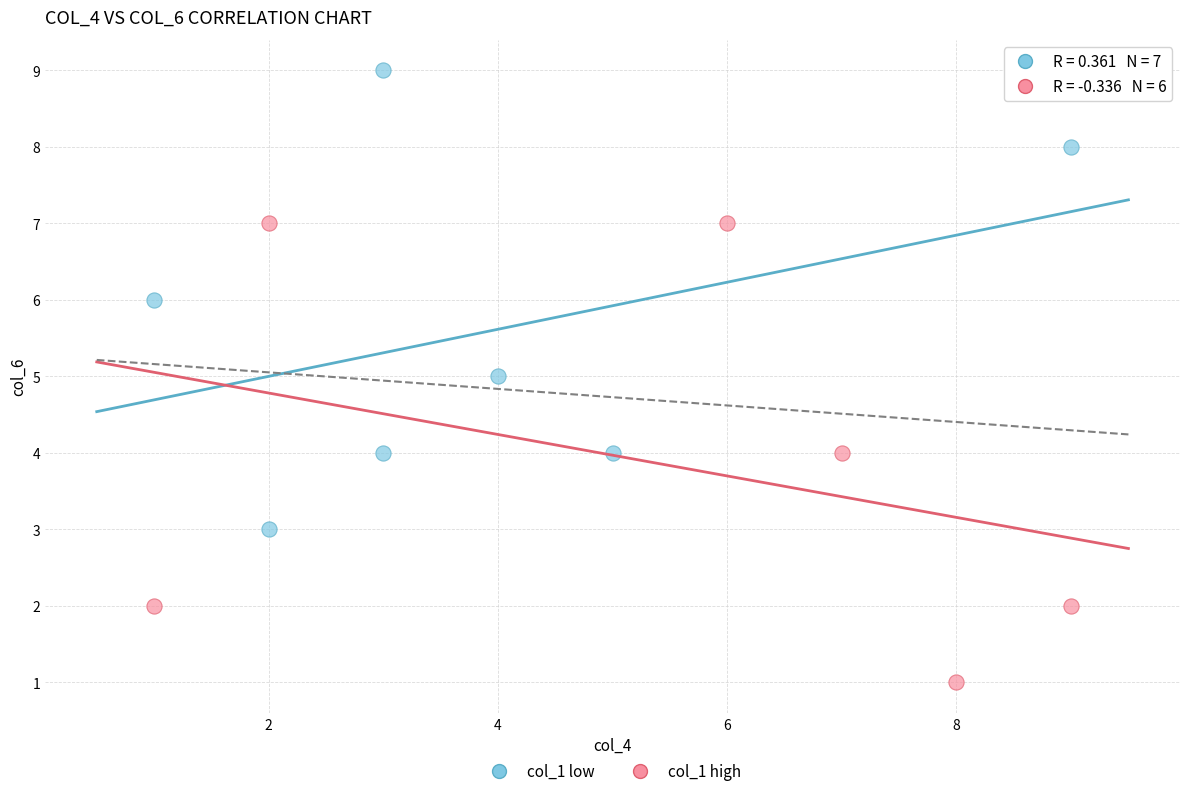

Which series reaches the maximum Y coordinate?

col_1 low